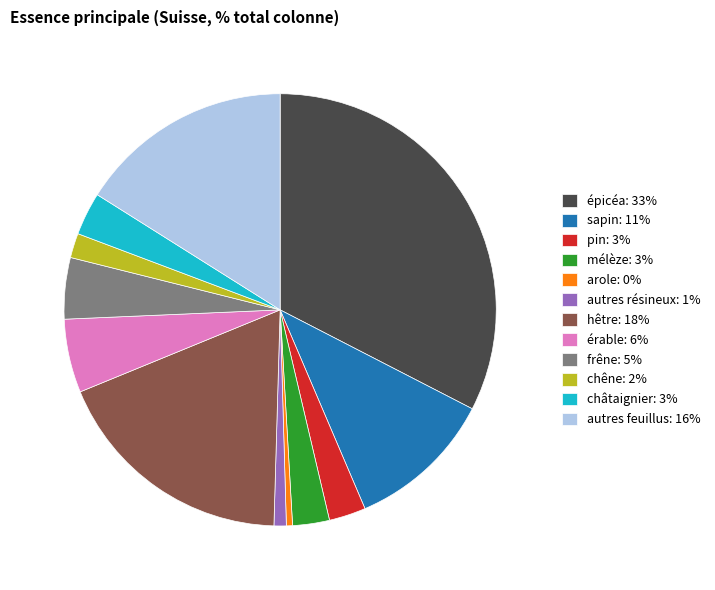

True or false: épicéa accounts for 27% of the total.

False